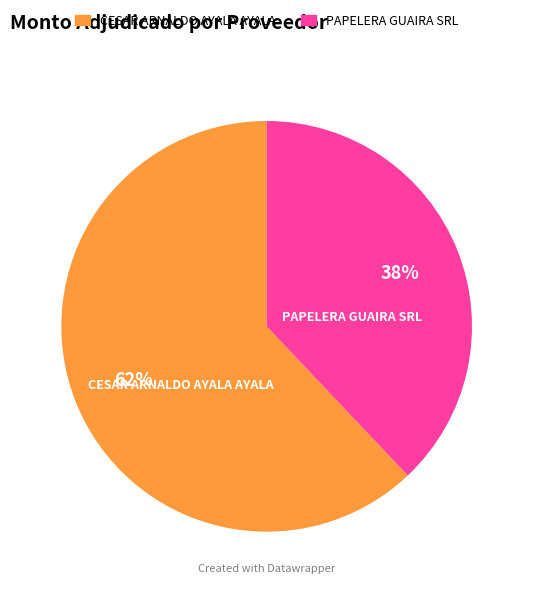

Count the number of slices in the pie.

2